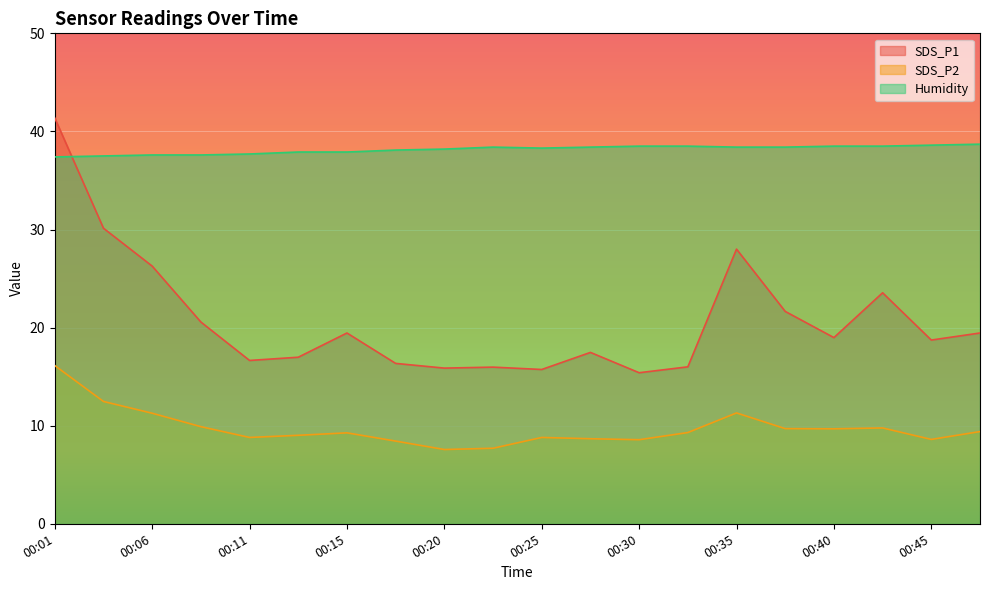

What is the difference between the maximum and minimum values in the Humidity series?

1.3